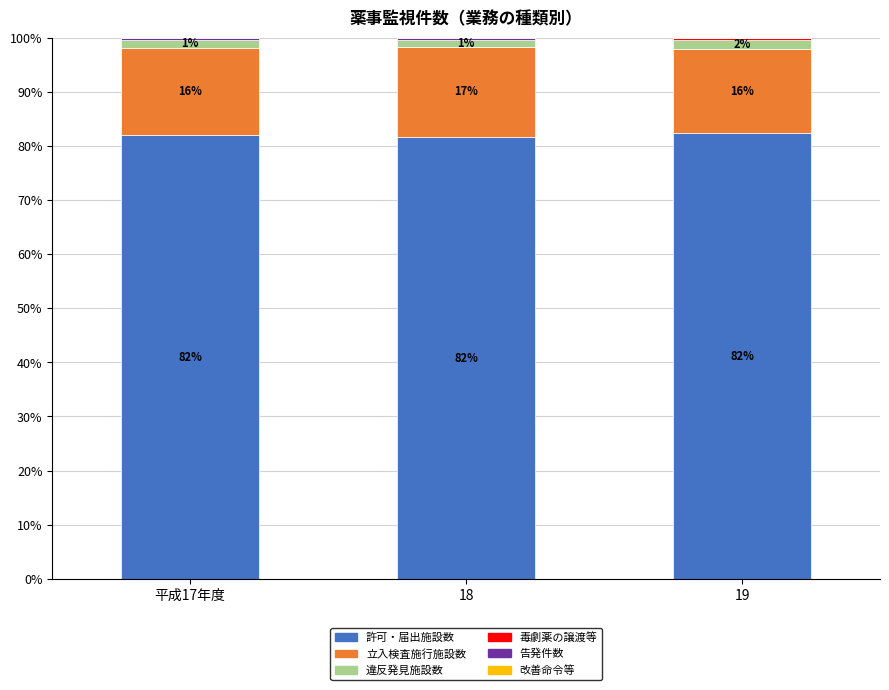

What is the sum of the 告発件数 values at 19 and 18?

0.4